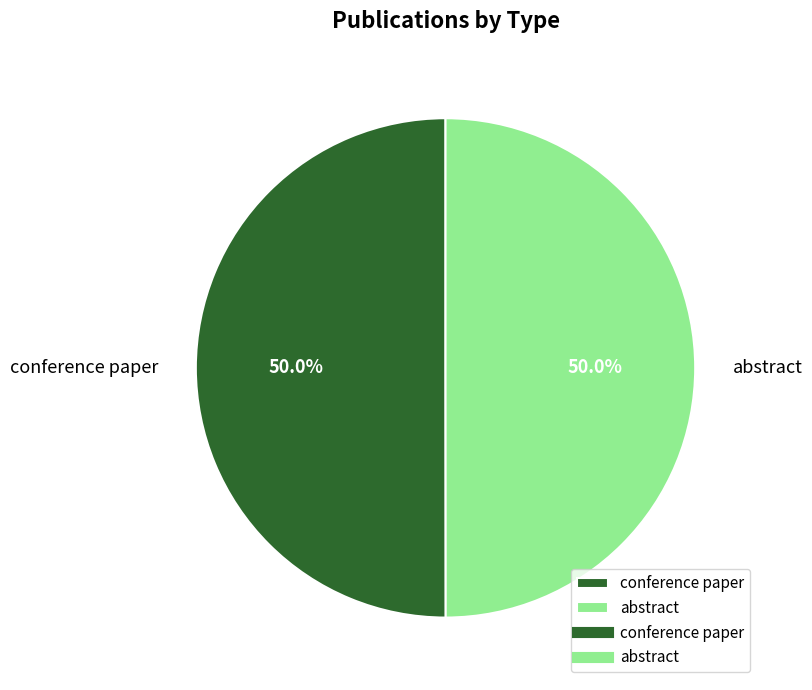

What is the total percentage of conference paper and abstract?

100.0%